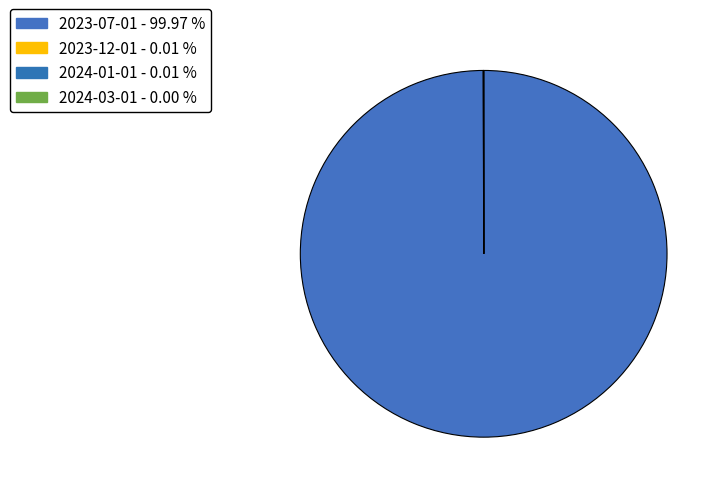

Which slice is the largest?

2023-07-01